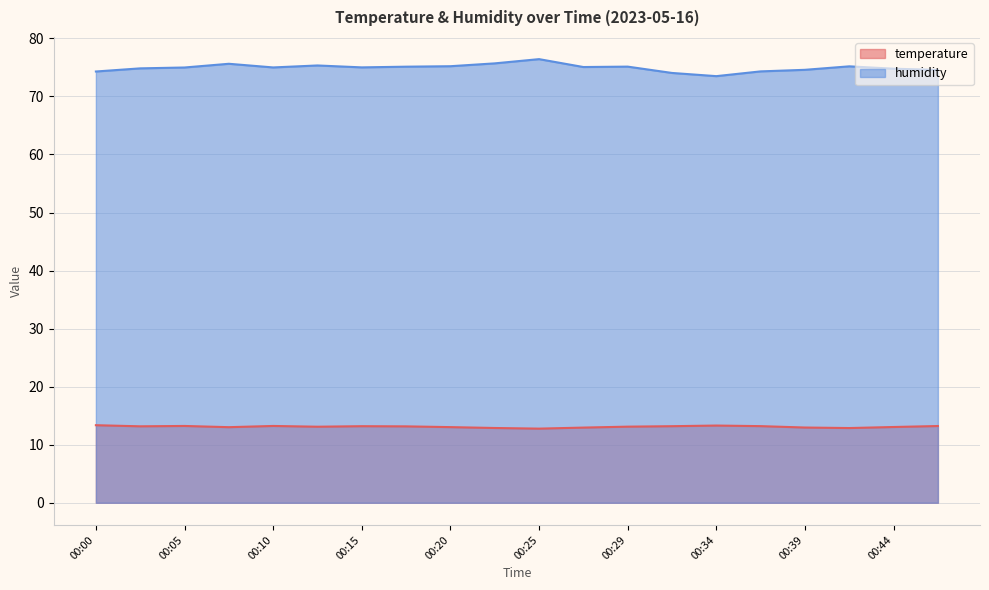

At 00:17, list the series in order from largest to smallest.

humidity, temperature